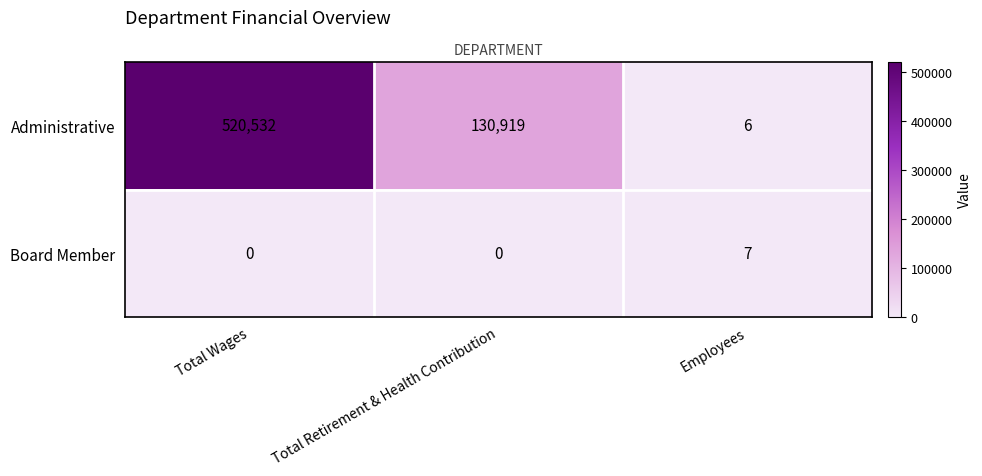

Which series has the widest spread of values?

Administrative